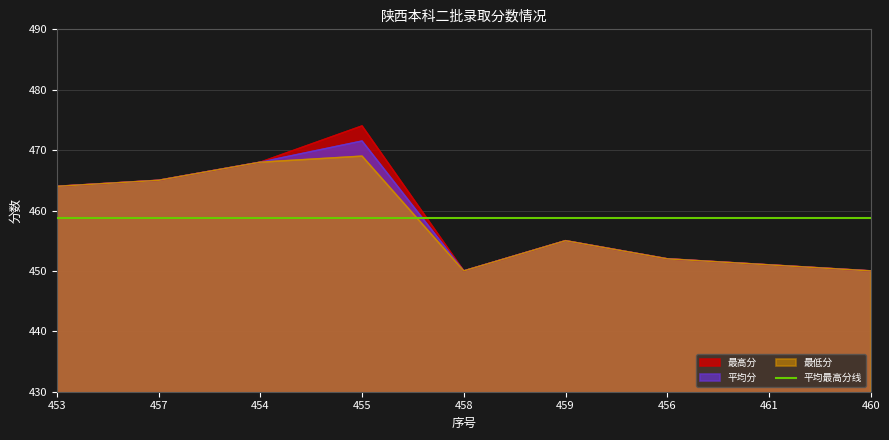

True or false: 平均分 and 最低分 intersect in this chart.

False